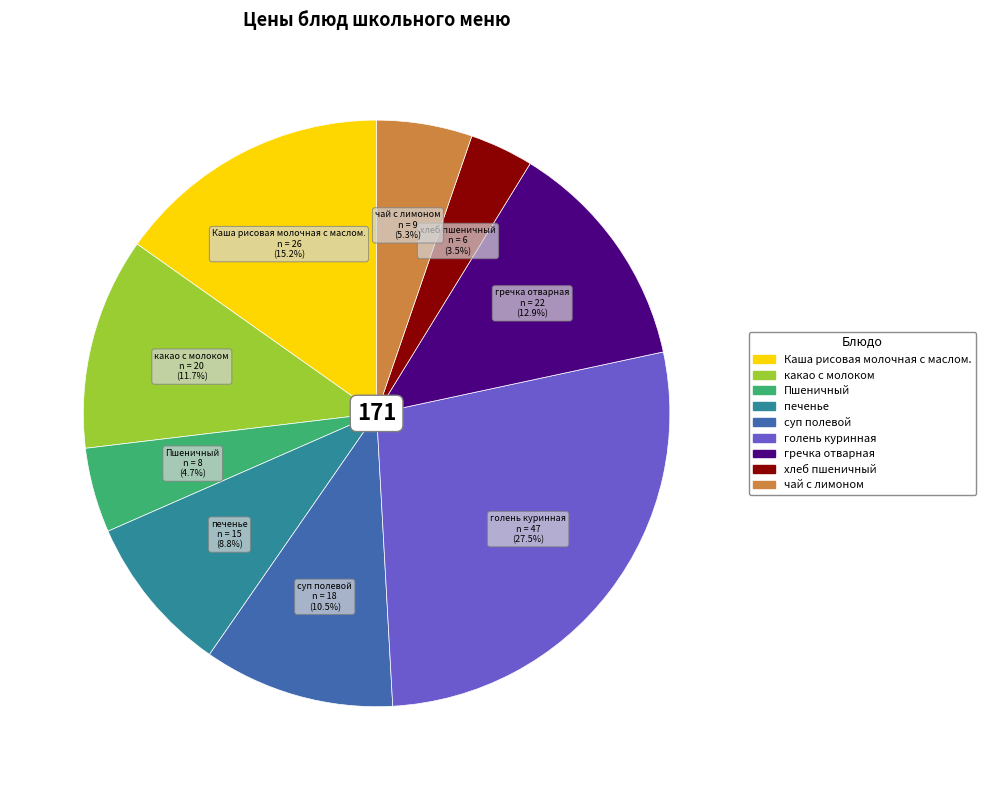

What percentage is NOT represented by Пшеничный?

95.3%